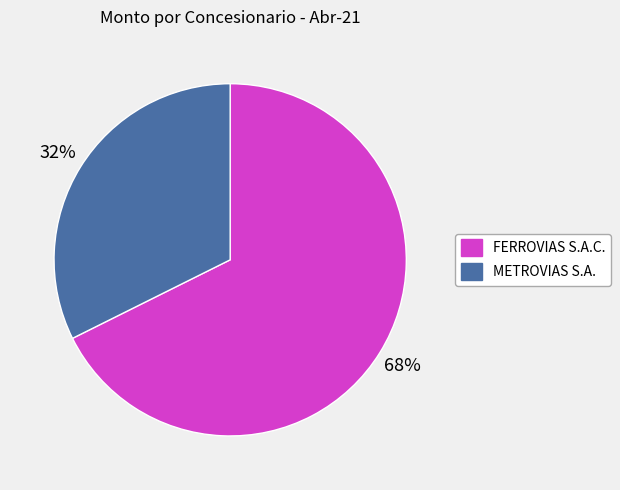

How many slices are in this pie chart?

2